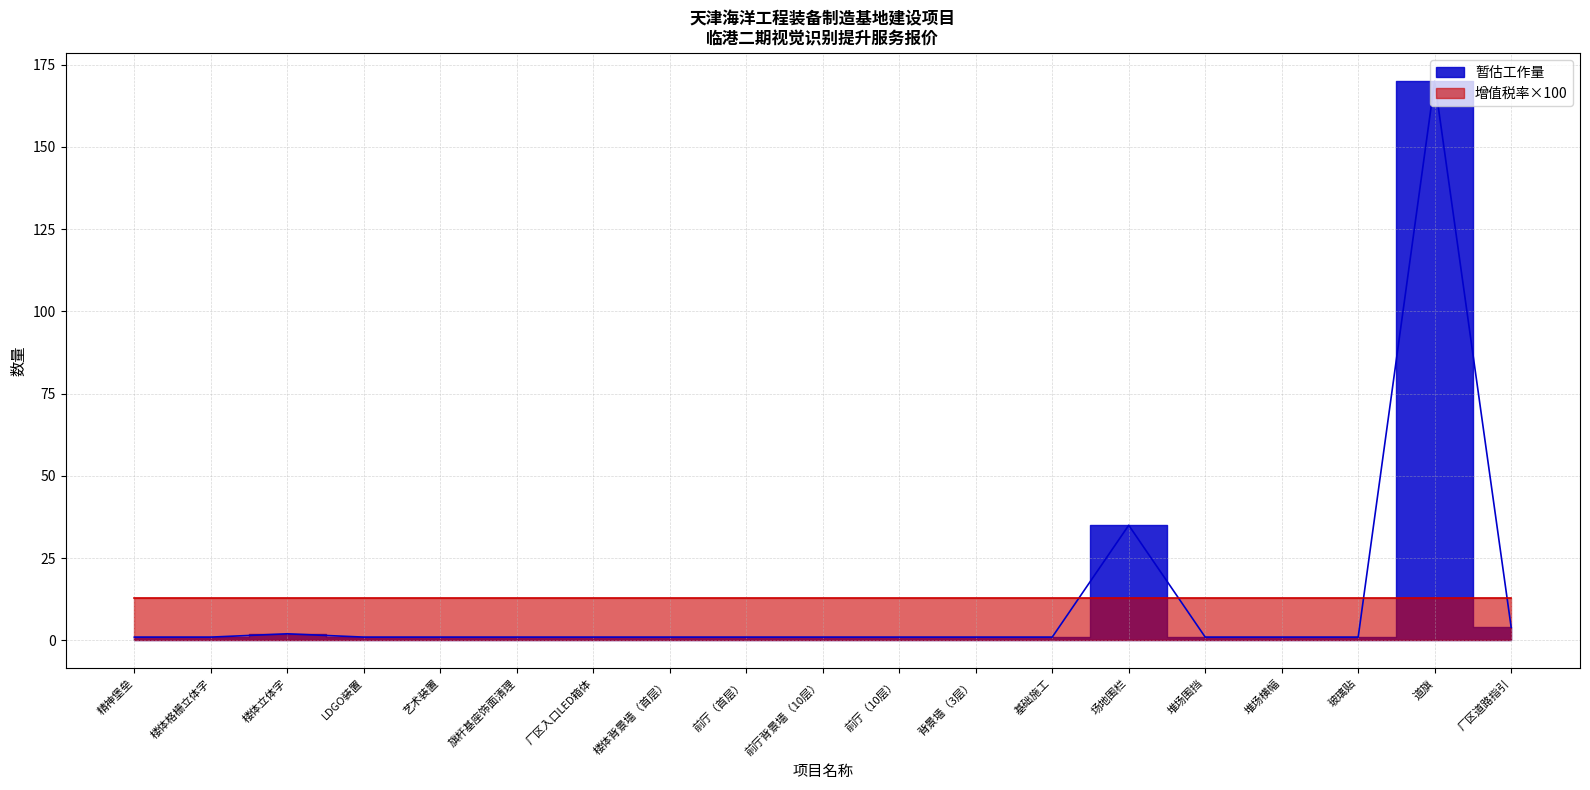

Between 前厅背景墙（10层） and 厂区道路指引, which is larger?

厂区道路指引